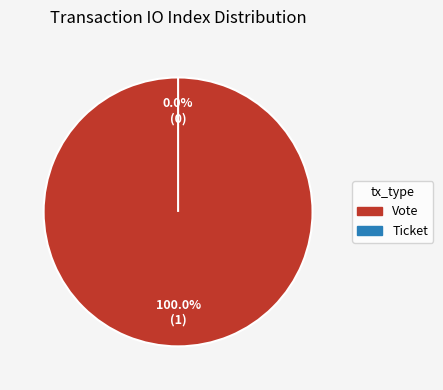

What is the largest slice in the pie chart?

Vote